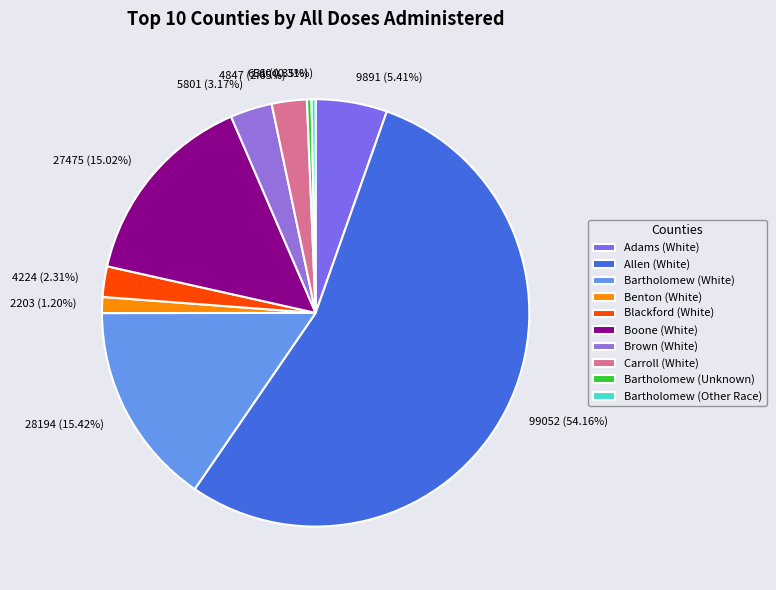

Combined, do 631 (0.35%) and 99052 (54.16%) account for over 50%?

Yes